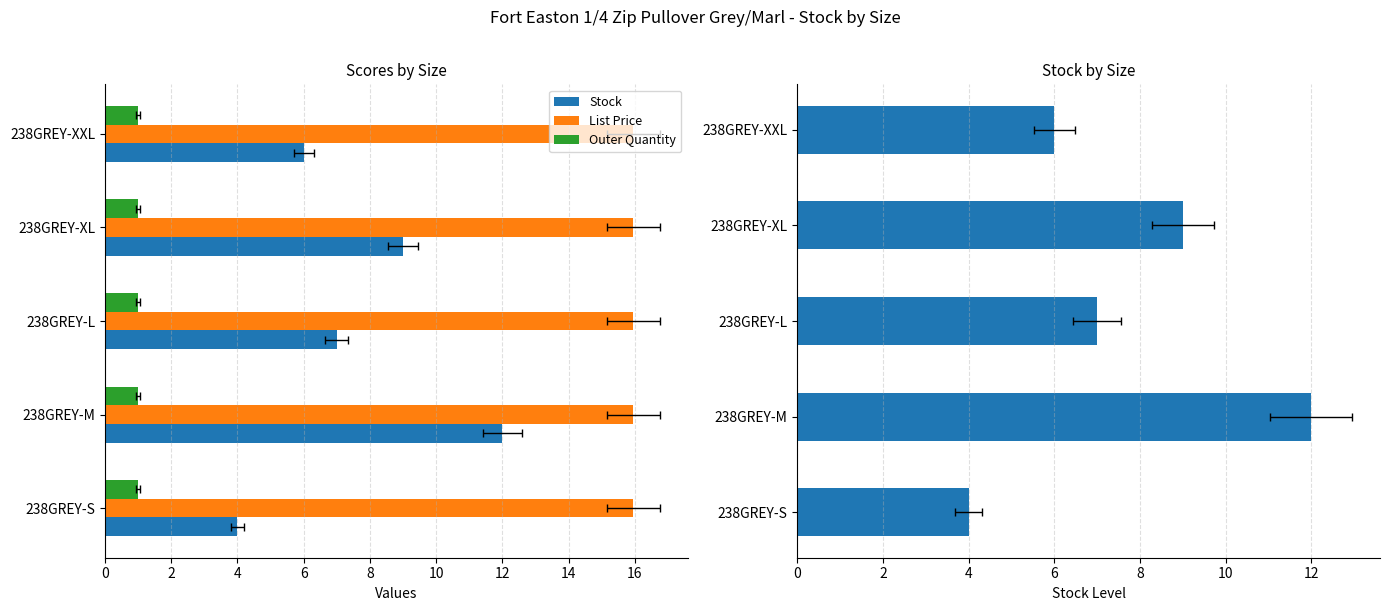

Are the bars horizontal?

Yes